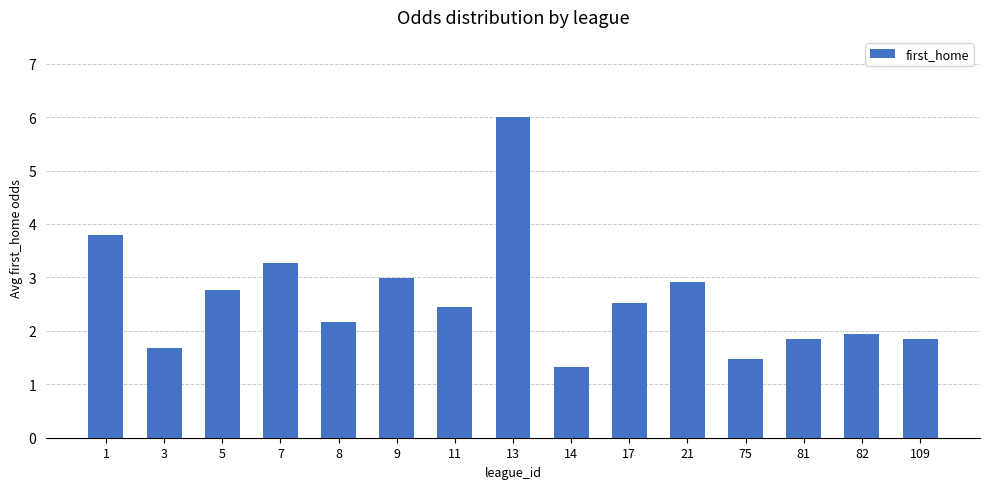

What is the ratio of the value at 1 to the value at 75?

2.6